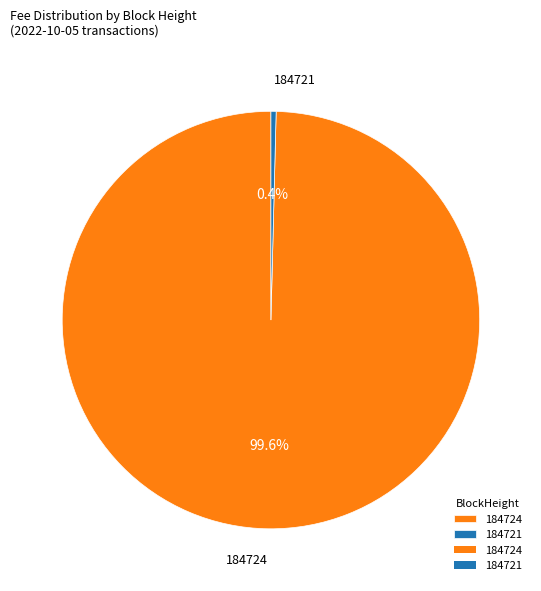

Which category accounts for the majority?

184724